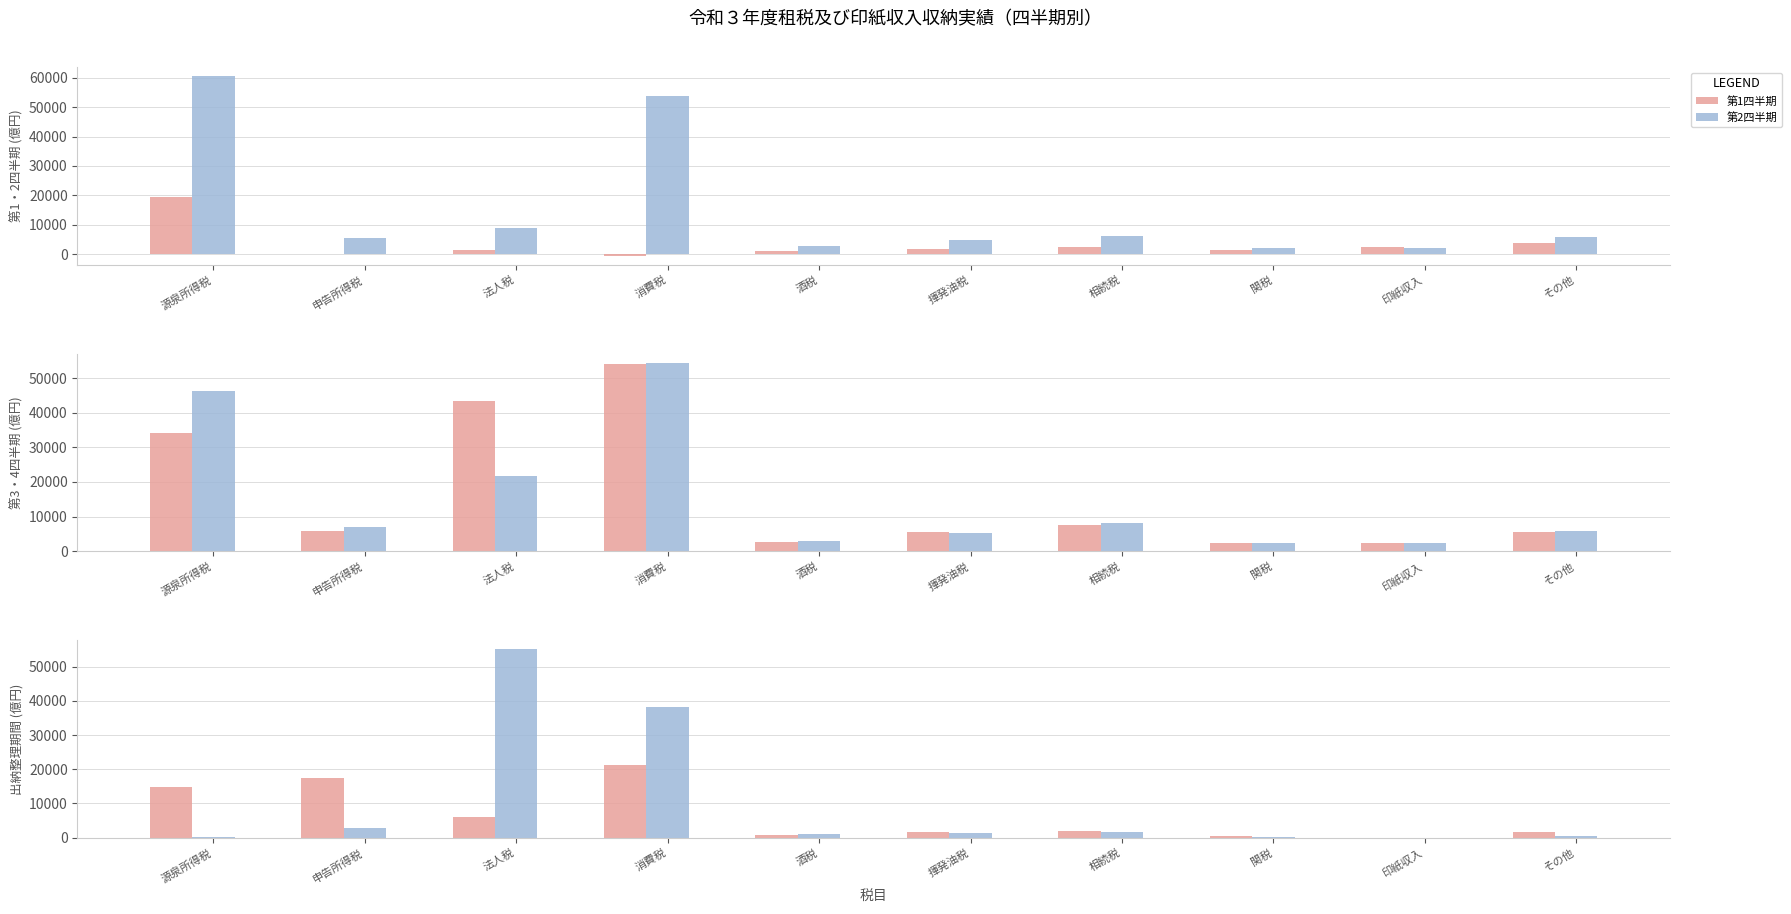

Reading left to right, what are all the values shown in this chart?

第1四半期: 19346	111	1444	-472	1141	1758	2389	1386	2580	3745
第2四半期: 60564	5412	8748	53605	2884	4968	6087	2180	2237	5765
第3四半期: 34277	5747	43285	53969	2688	5502	7509	2380	2322	5614
第4四半期: 46247	7020	21718	54401	2899	5308	8065	2273	2405	5830
出納整理4月: 14791	17355	6191	21293	743	1750	1981	405	46	1682
出納整理5月: 108	2846	55042	38249	966	1476	1671	311	1	377